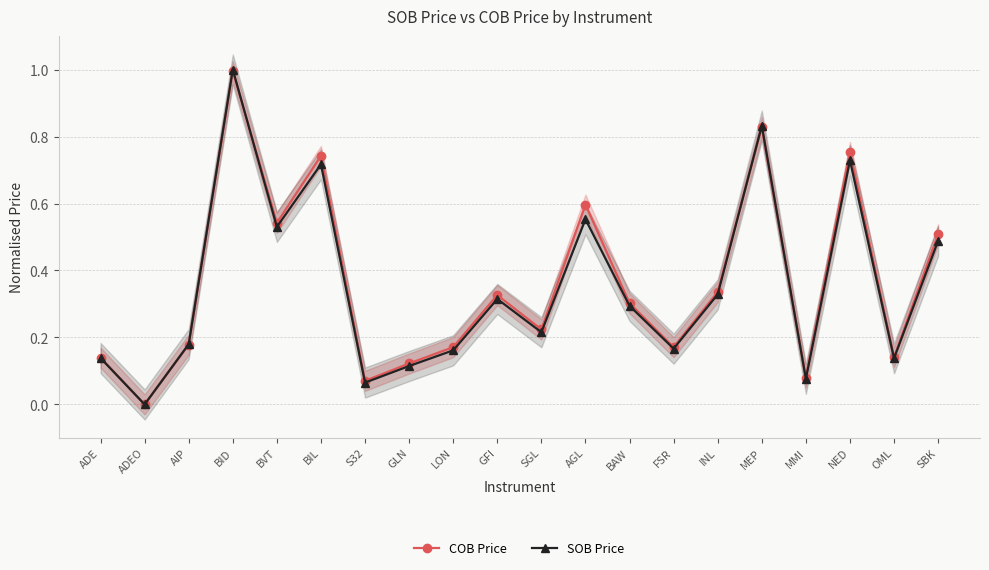

At which category is the sum across all series the highest?

BID